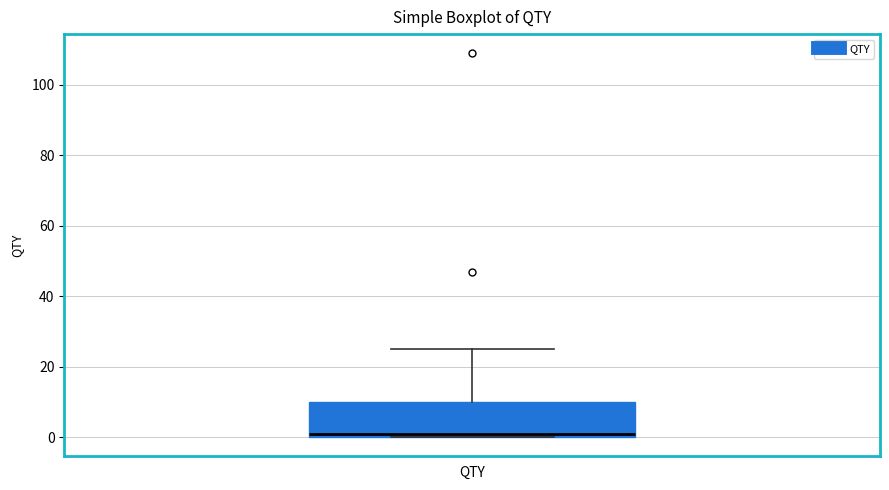

Transcribe this box plot: give where the median line is, the range the box spans, and where the two whiskers end, as read against the y-axis. The values are not printed on the chart, so give them approximately, as read against the axis.

median 2, box 0 to 10, whiskers 0 to 26